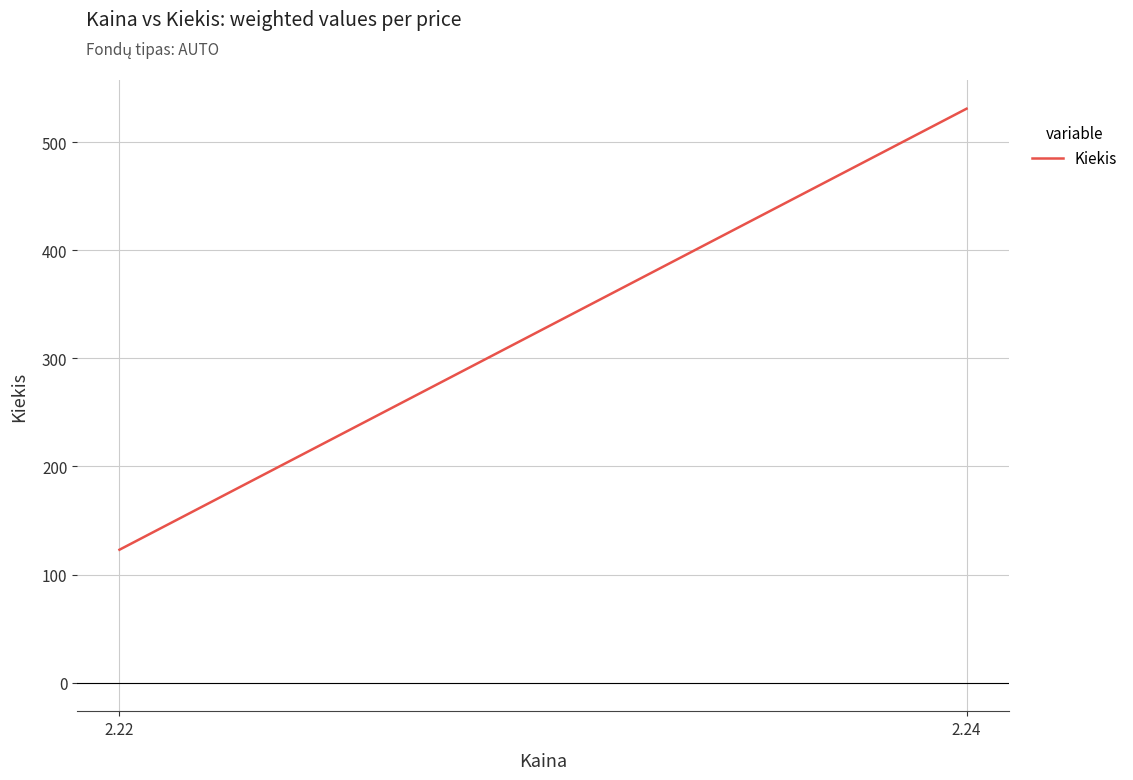

Which label corresponds to the smallest value in the chart?

2.22